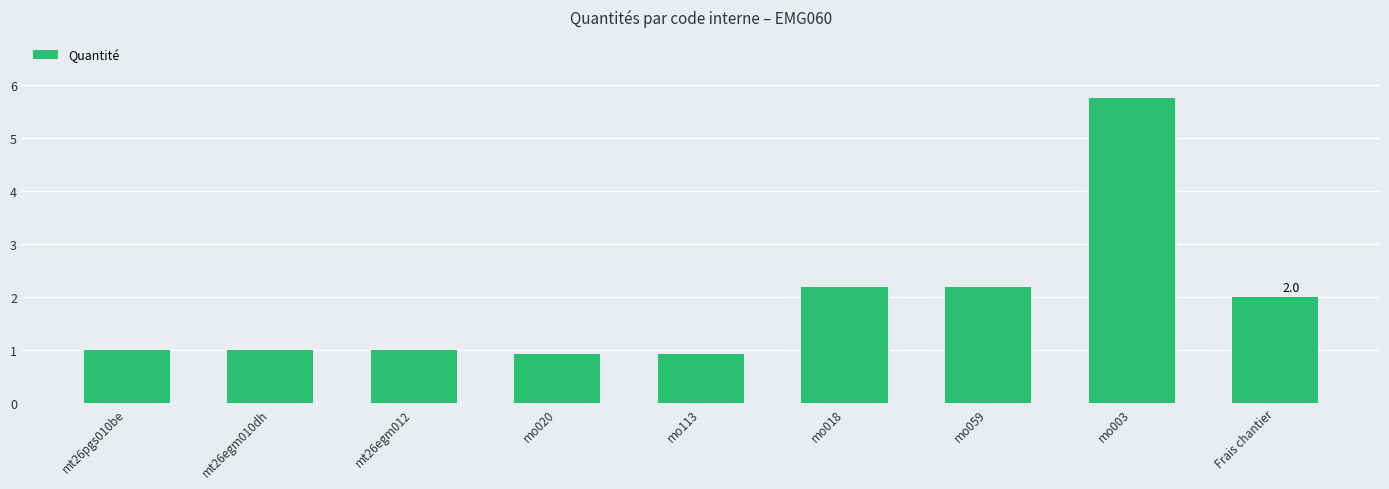

What is the value of the 1st bar from the left?

1.0